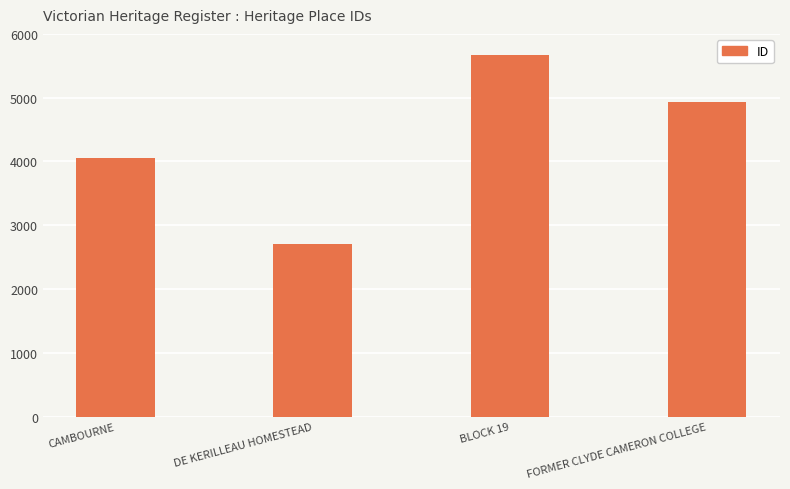

Which has a higher value, CAMBOURNE or BLOCK 19?

BLOCK 19